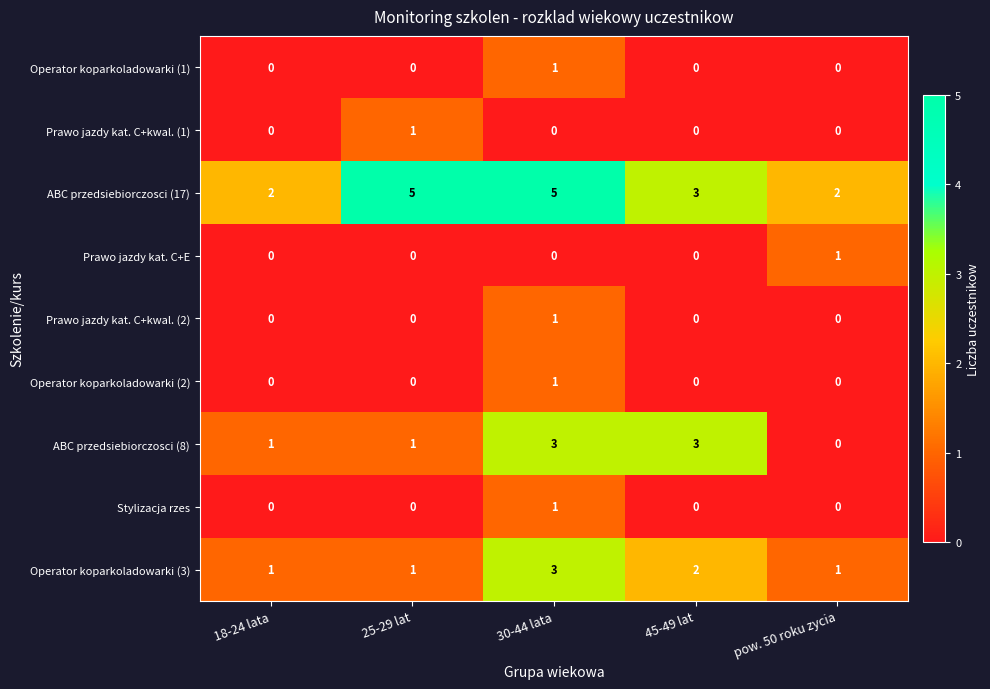

How many distinct data groups are displayed?

9